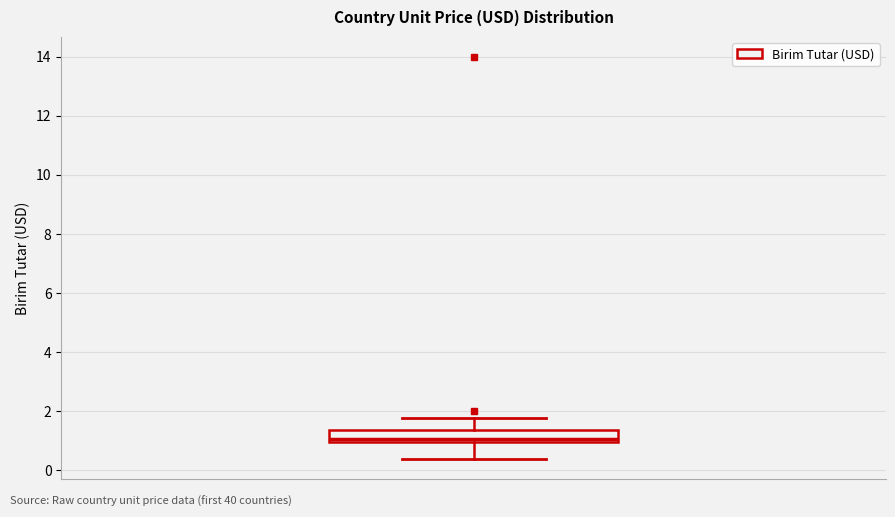

Transcribe this box plot: give where the median line is, the range the box spans, and where the two whiskers end, as read against the y-axis. The values are not printed on the chart, so give them approximately, as read against the axis.

median 1.0 (just above the box's lower edge), box 1.0 to 1.4, whiskers 0.4 to 1.8